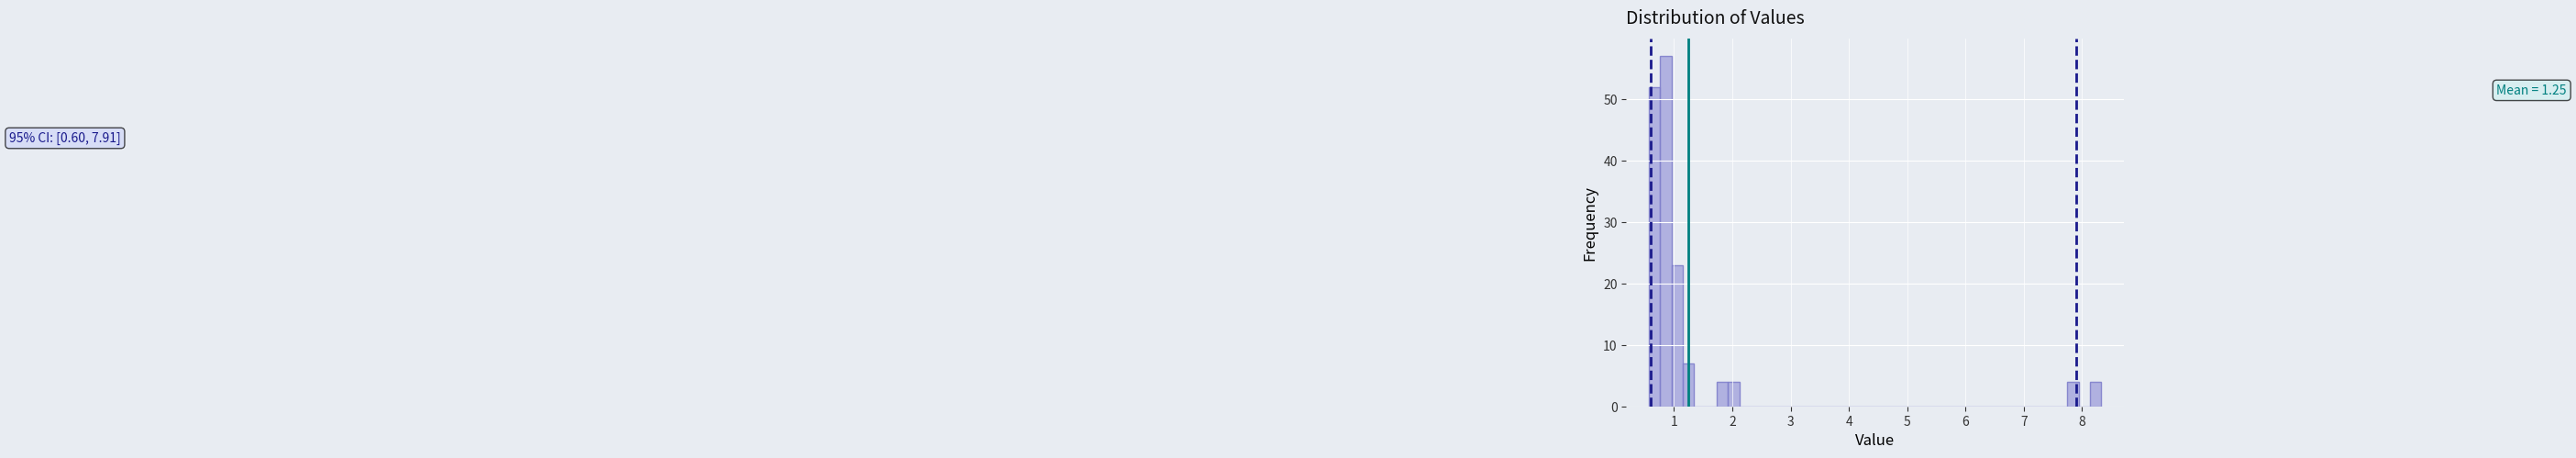

Read against the x-axis, roughly where is the centre of the tallest bar?

0.9